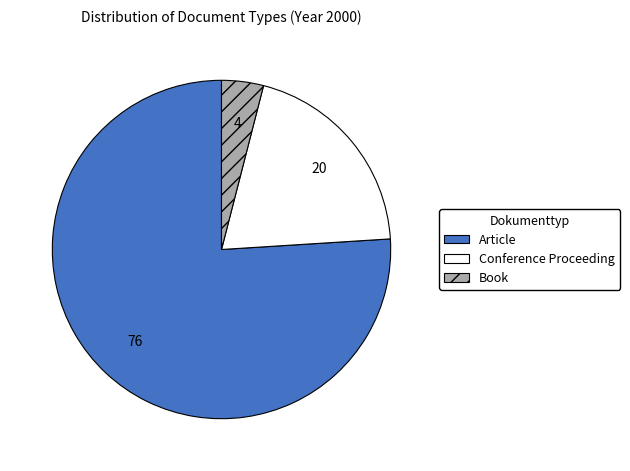

How many segments does this pie chart have?

3